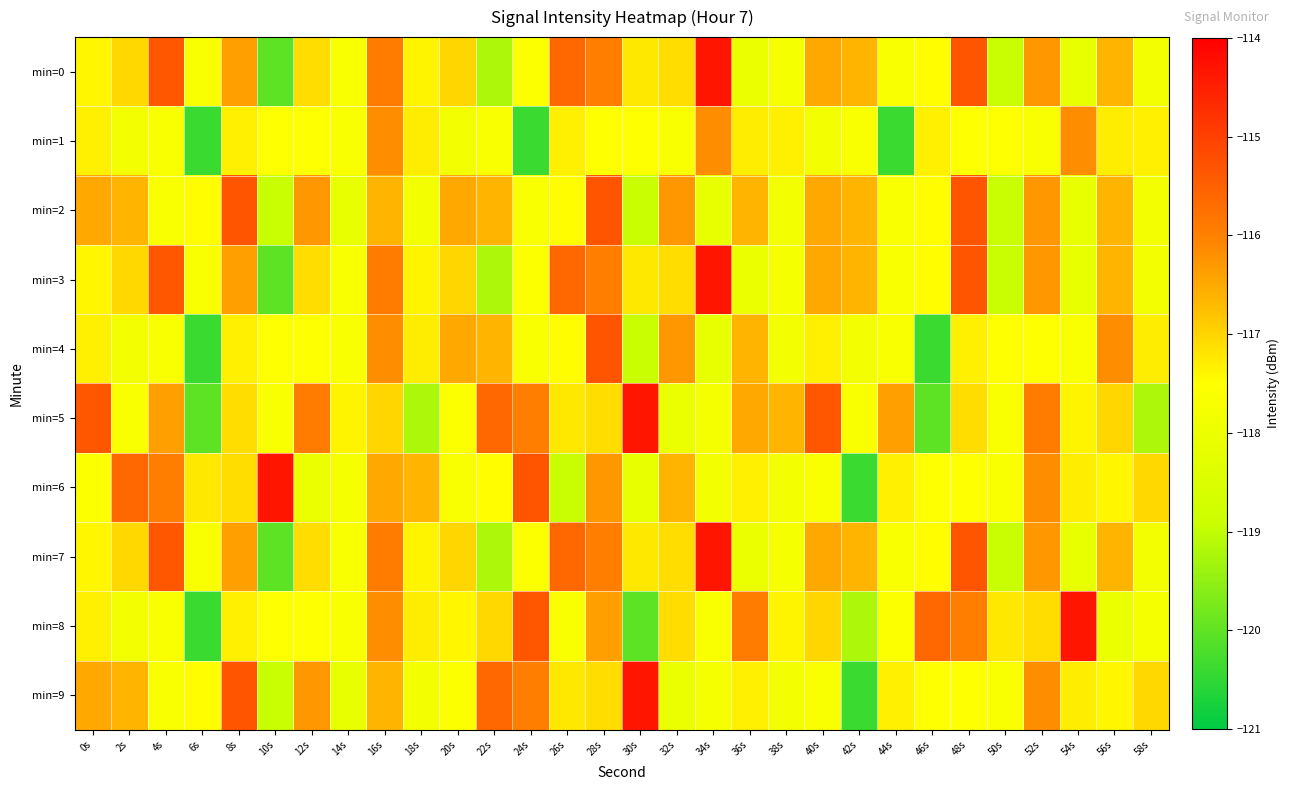

How many data points does each series have?

30